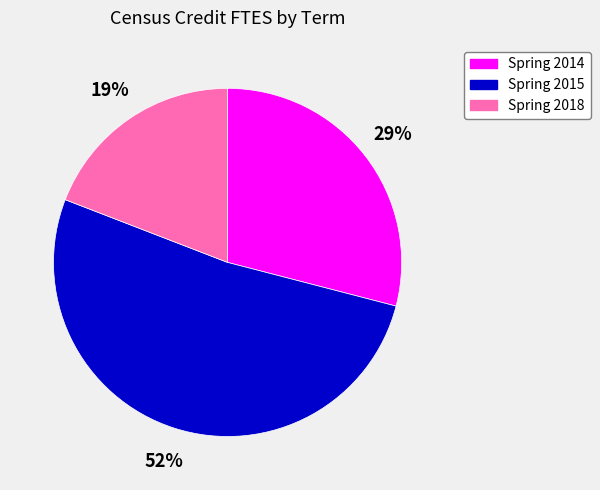

True or false: Spring 2014 accounts for 29% of the total.

True